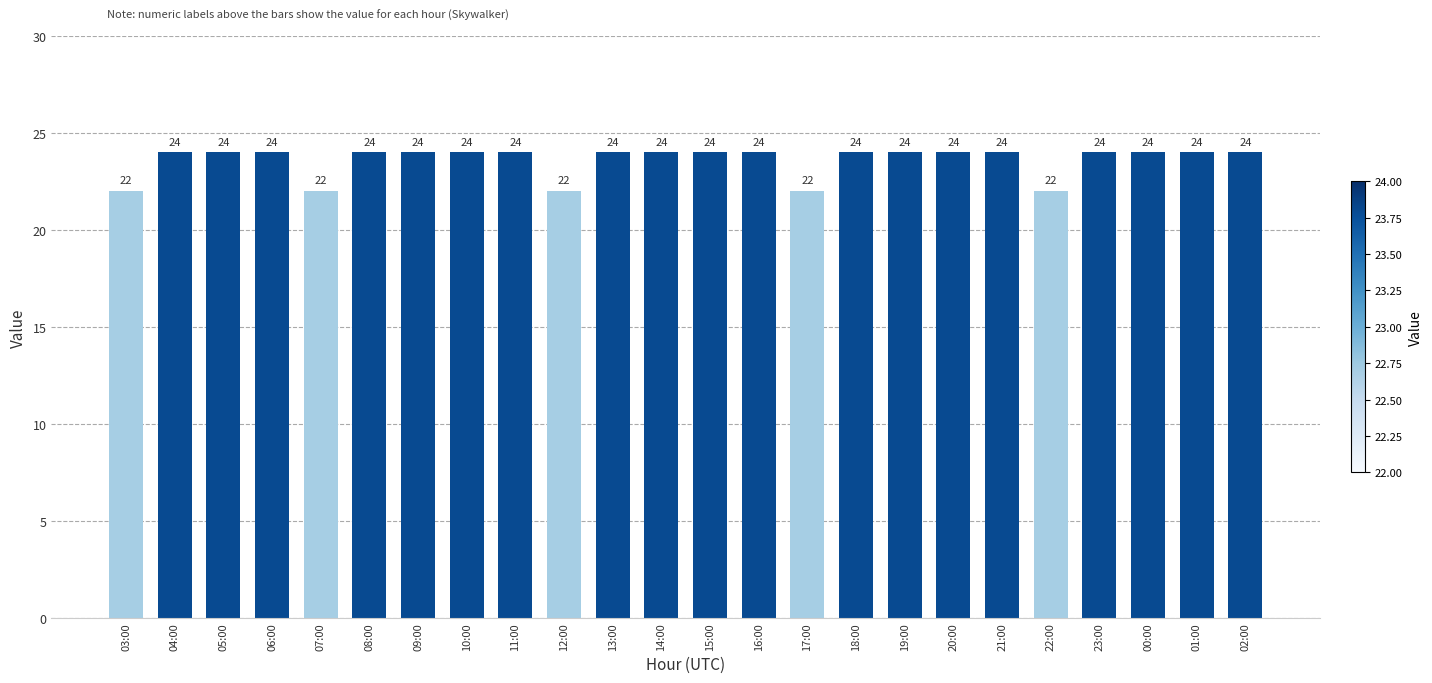

How many series are shown in this chart?

1